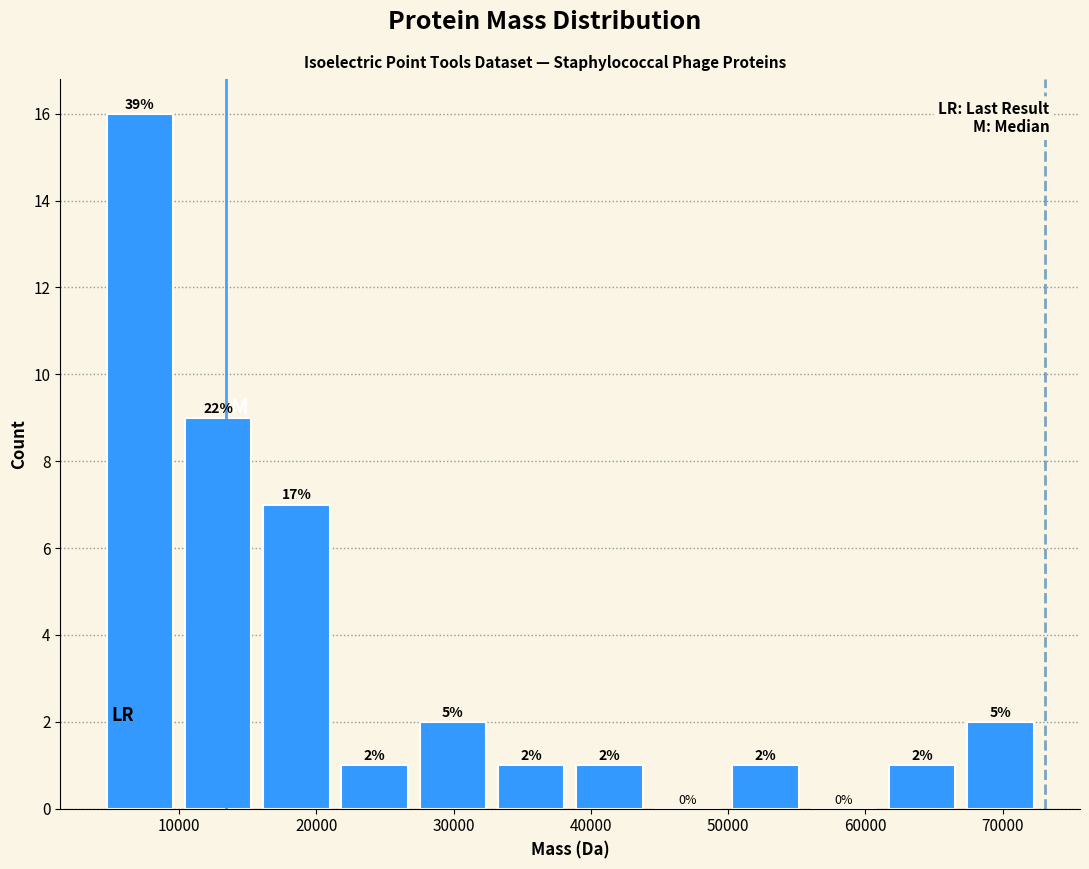

Over which range of the x-axis is the bar tallest?

5000 to 10000